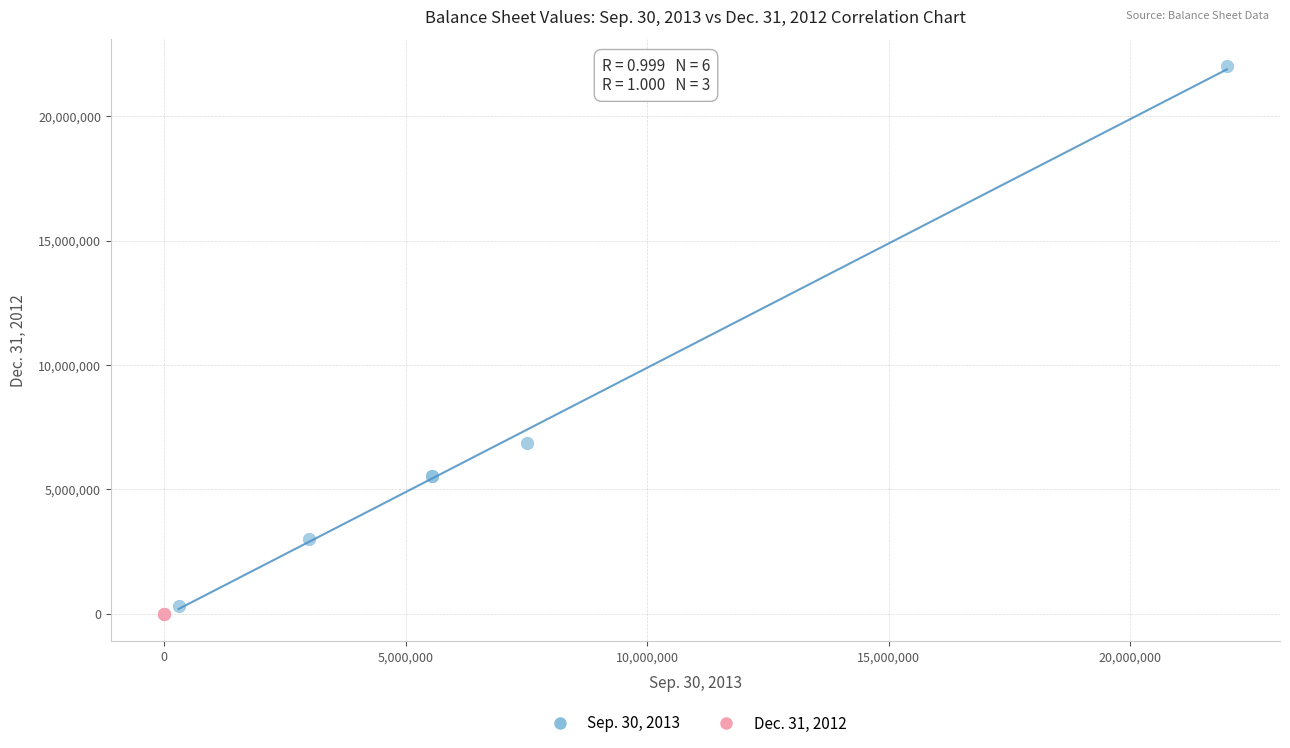

Which series contains the lowest Y value?

Dec. 31, 2012